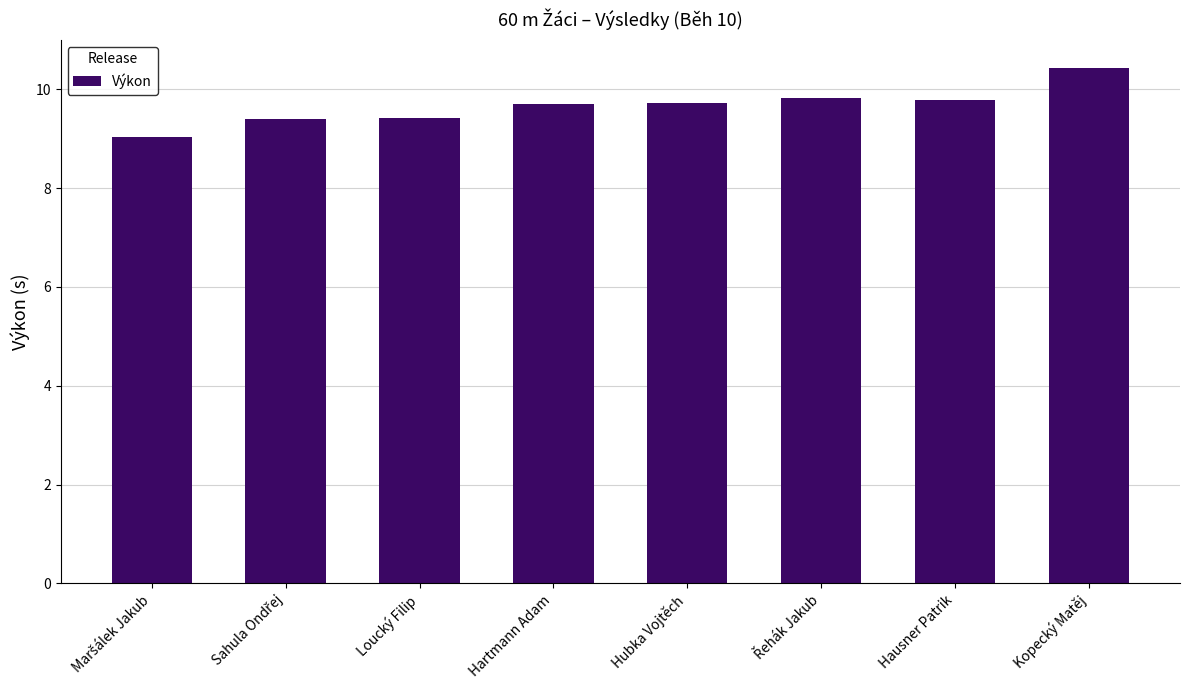

How many distinct data groups are displayed?

1